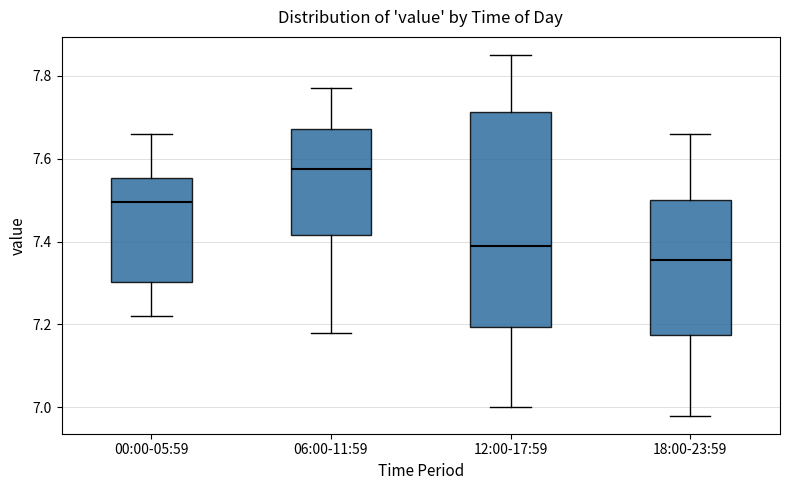

Reading left to right, read every box against the y-axis: the position of its median line, the range the box covers, and the ends of its whiskers. The values are not printed on the chart, so give them approximately, as read against the axis.

00:00-05:59: median 7.50, box 7.30 to 7.56, whiskers 7.22 to 7.66
06:00-11:59: median 7.58, box 7.42 to 7.68, whiskers 7.18 to 7.78
12:00-17:59: median 7.40, box 7.20 to 7.72, whiskers 7.00 to 7.86
18:00-23:59: median 7.36, box 7.18 to 7.50, whiskers 6.98 to 7.66